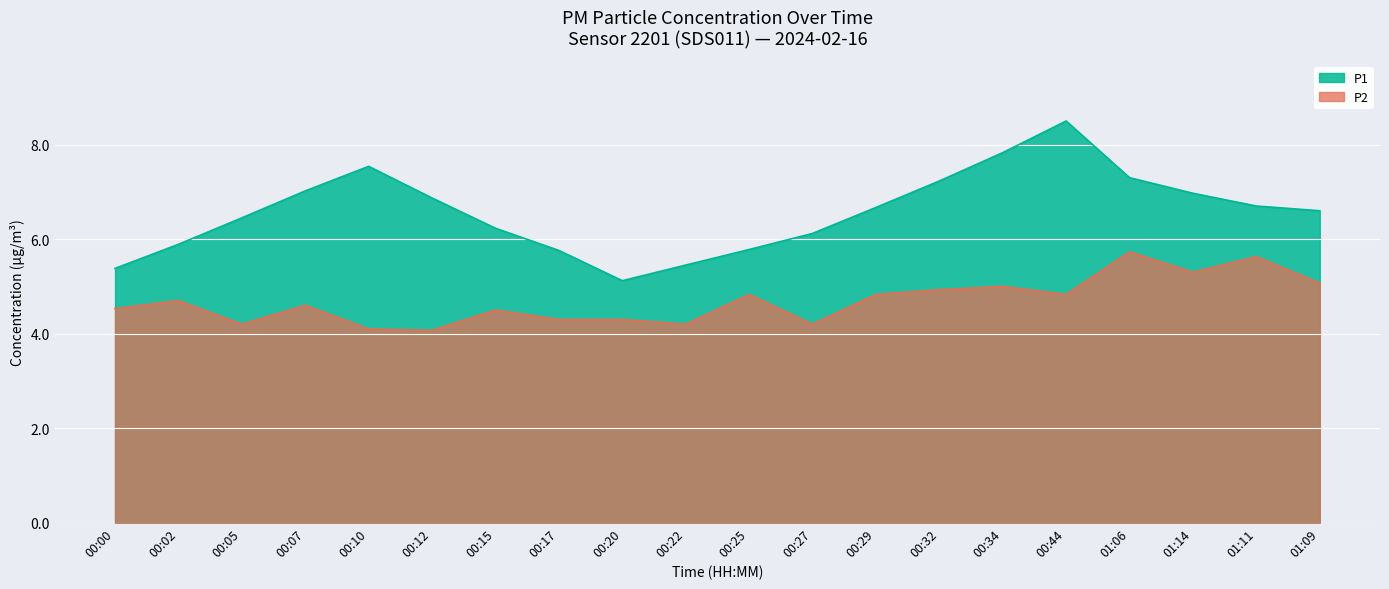

Between 00:27 and 00:44, which series saw the biggest shift?

P1